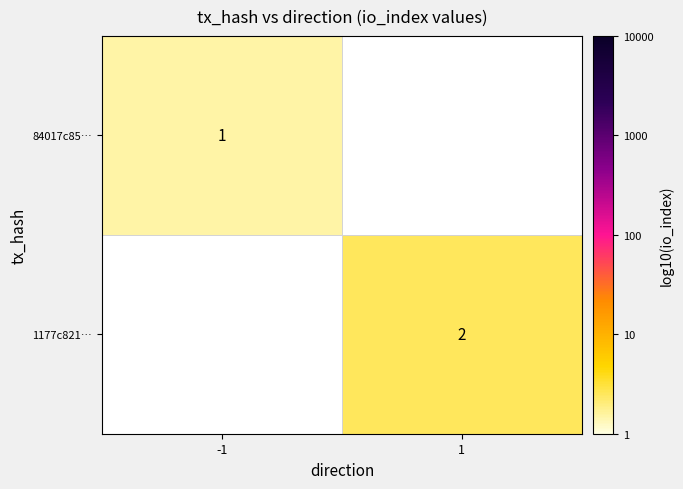

Is it true that 84017c85… equals 2 at -1?

False